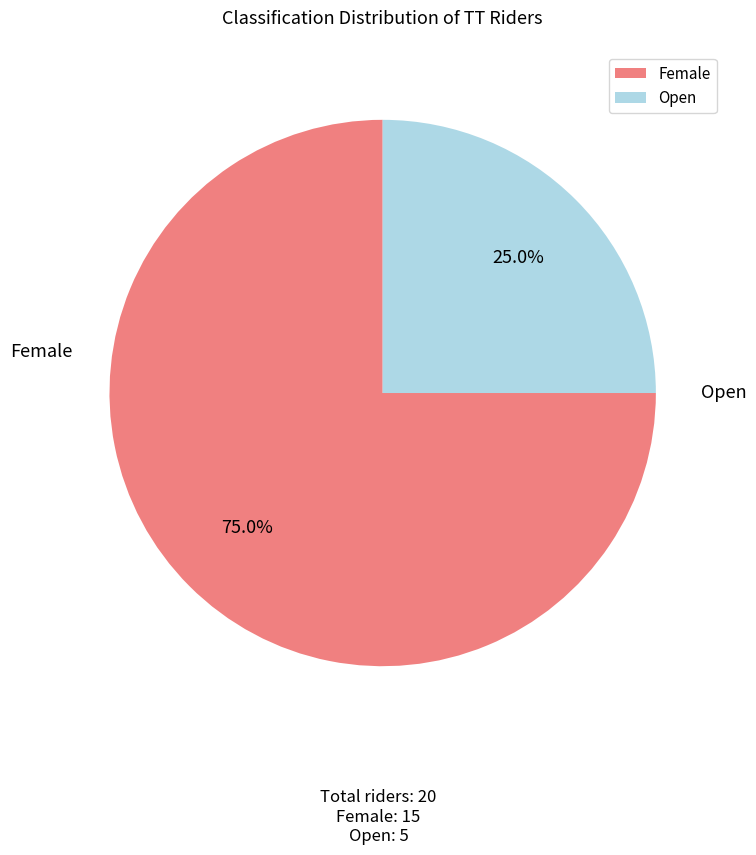

Combined, what portion of the pie is Female and Open?

100.0%